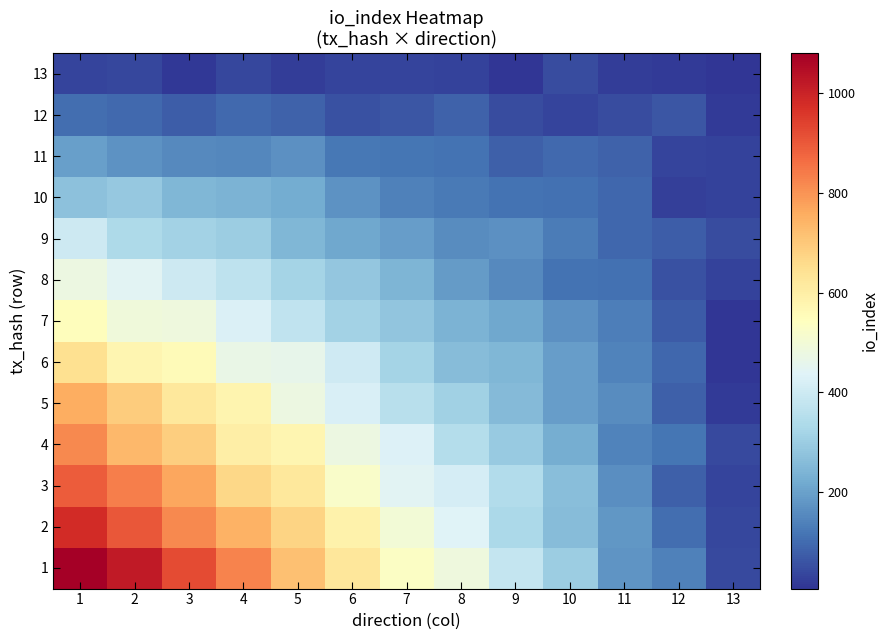

Reading left to right, extract all data points from this chart.

1: 1=1079.7	2=1020.1	3=920.8	4=825.7	5=715.1	6=626.7	7=533.4	8=485.4	9=383.7	10=300.7	11=177.9	12=136.9	13=41.6
2: 1=983.2	2=900.7	3=819.8	4=744.8	5=674.8	6=589.2	7=501.1	8=436.2	9=331.6	10=258.2	11=180.9	12=104.4	13=39.8
3: 1=894.2	2=836.3	3=766.6	4=665.7	5=620.2	6=524.8	7=445.9	8=416.5	9=343.8	10=262.3	11=163.6	12=79.6	13=35.4
4: 1=817.8	2=735.7	3=688.2	4=599.0	5=576.5	6=477.9	7=431.9	8=348.2	9=292.4	10=227.6	11=143.3	12=116.4	13=40.5
5: 1=754.3	2=693.3	3=619.7	4=577.2	5=476.8	6=423.4	7=357.1	8=312.3	9=256.8	10=192.2	11=161.3	12=78.9	13=16.4
6: 1=646.1	2=574.6	3=556.4	4=468.6	5=462.9	6=400.9	7=320.9	8=259.9	9=249.0	10=192.3	11=142.0	12=92.8	13=6.6
7: 1=548.4	2=492.4	3=485.8	4=429.9	5=371.4	6=314.1	7=282.5	8=239.3	9=215.6	10=167.1	11=135.7	12=71.0	13=9.5
8: 1=477.7	2=443.6	3=397.1	4=371.1	5=320.8	6=285.7	7=244.5	8=187.9	9=155.5	10=115.2	11=108.9	12=56.3	13=29.5
9: 1=399.0	2=337.0	3=316.0	4=304.2	5=248.8	6=212.1	7=193.7	8=158.1	9=167.5	10=132.3	11=94.5	12=77.3	13=44.9
10: 1=274.6	2=288.2	3=248.9	4=240.6	5=223.4	6=172.8	7=140.8	8=125.0	9=113.3	10=111.2	11=91.6	12=27.3	13=30.8
11: 1=197.7	2=173.7	3=154.3	4=151.0	5=167.0	6=121.7	7=117.3	8=112.2	9=81.0	10=97.2	11=82.5	12=32.7	13=30.7
12: 1=103.5	2=95.8	3=76.6	4=98.4	5=86.2	6=56.8	7=61.3	8=86.0	9=45.7	10=34.2	11=44.6	12=62.5	13=18.5
13: 1=33.6	2=38.7	3=13.0	4=38.2	5=20.7	6=34.5	7=35.2	8=30.9	9=9.2	10=47.0	11=21.9	12=15.7	13=9.0